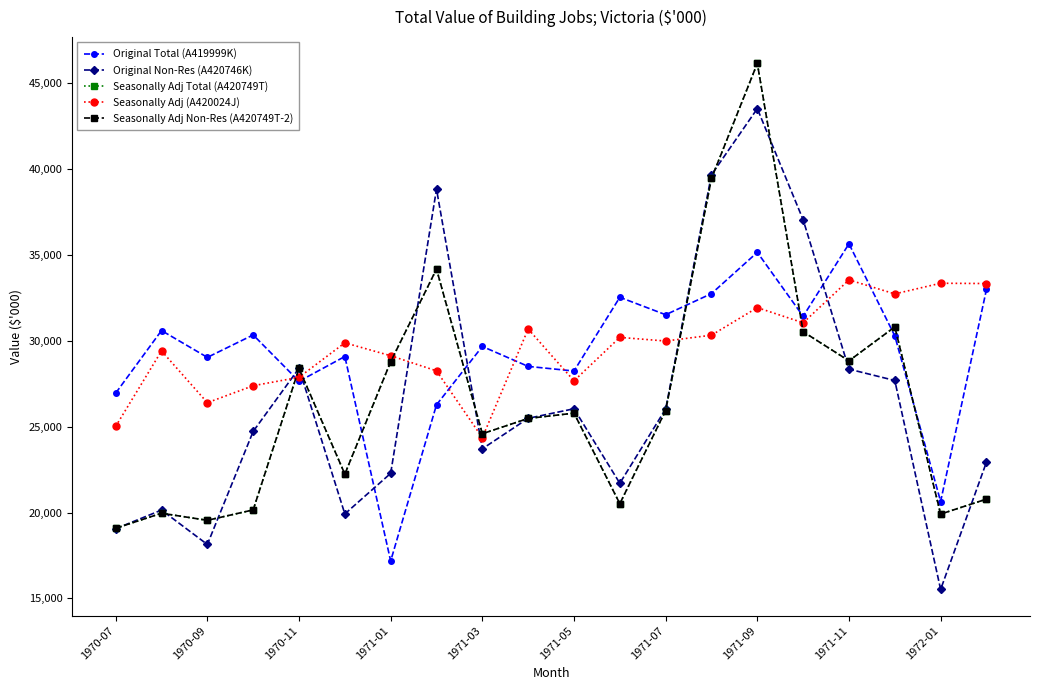

What is the value of the Original Total (A419999K) point at the 12th from the left?

32532